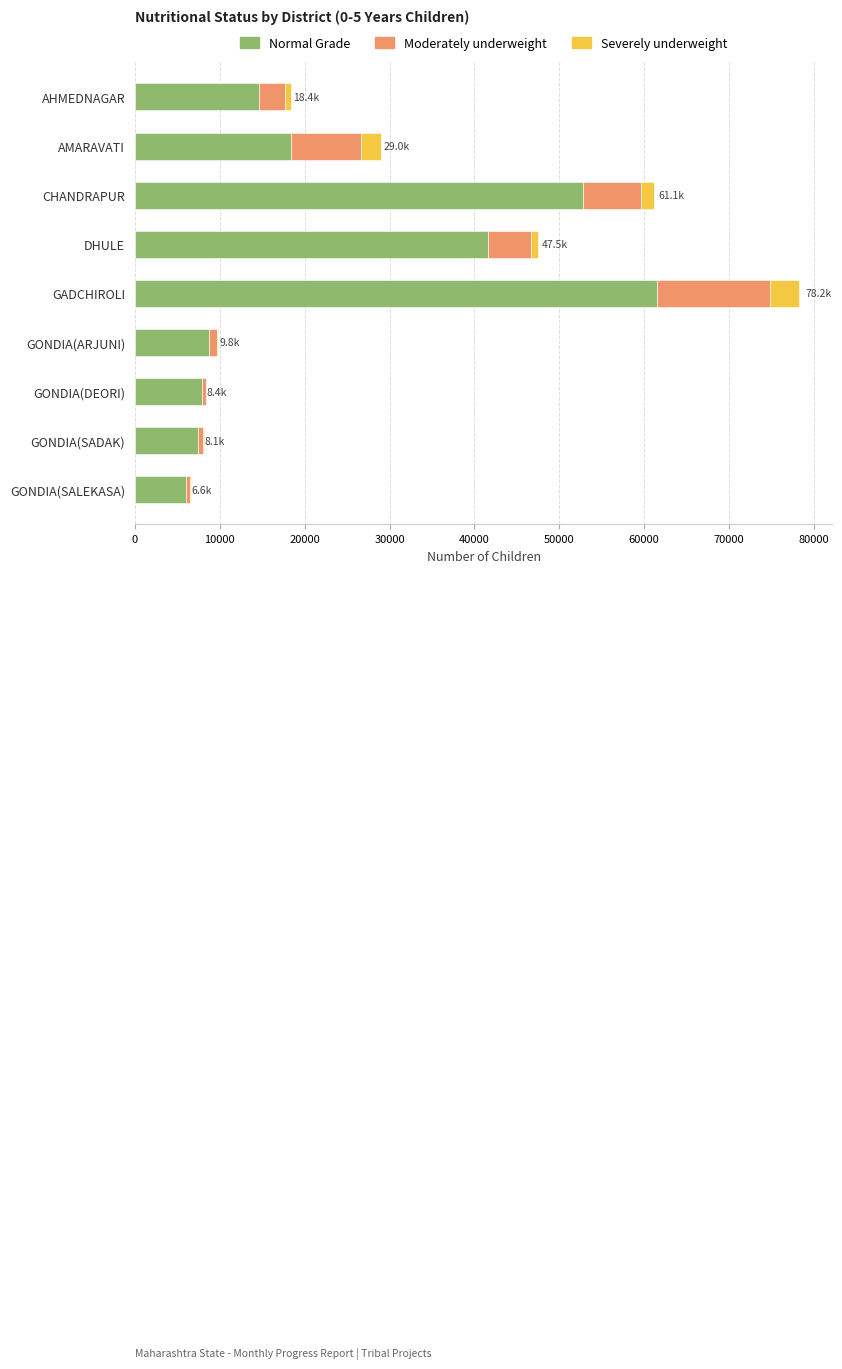

What is the highest value of the Normal Grade series?

61504